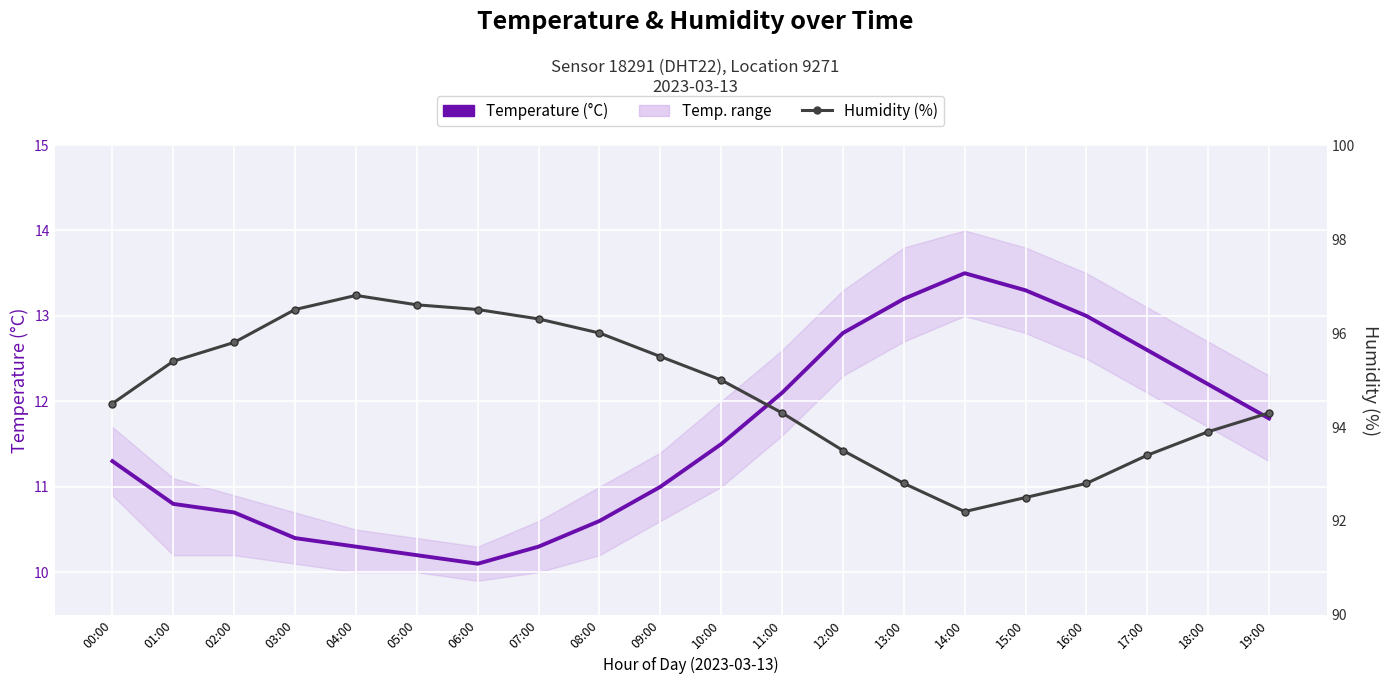

What is the label of the 17th point from the left?

16:00